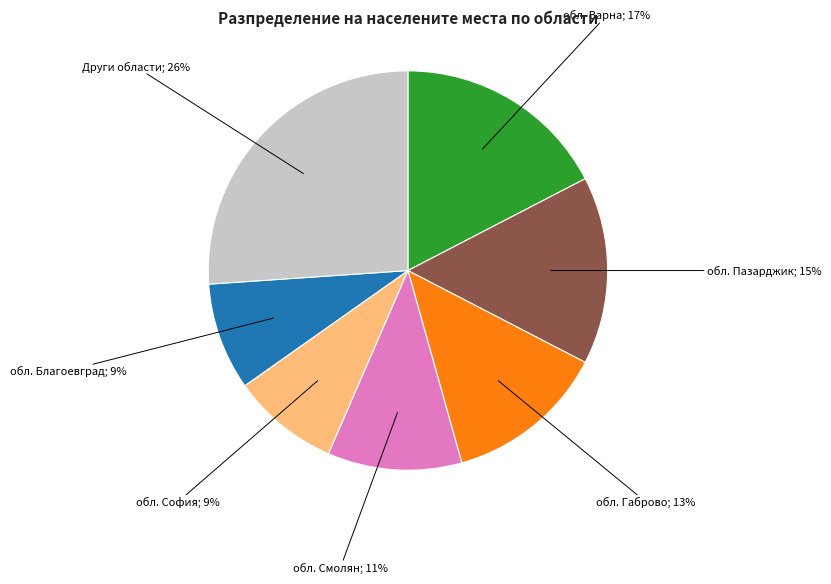

How many slices are in this pie chart?

7